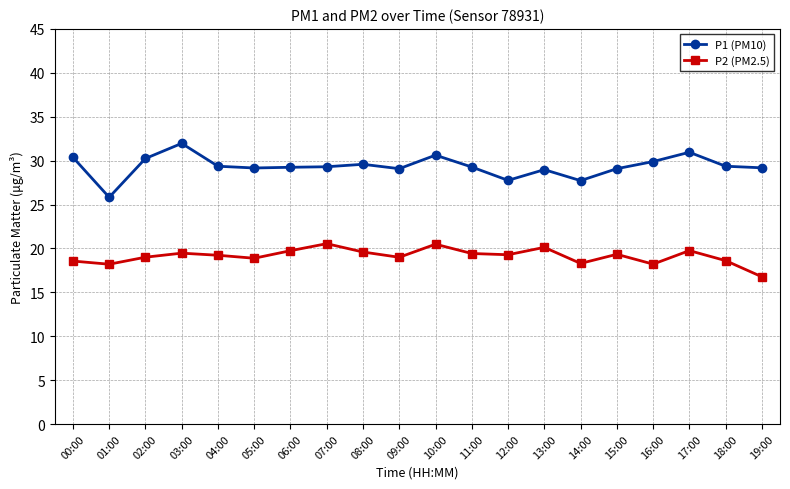

True or false: P2 (PM2.5) and P1 (PM10) intersect in this chart.

False